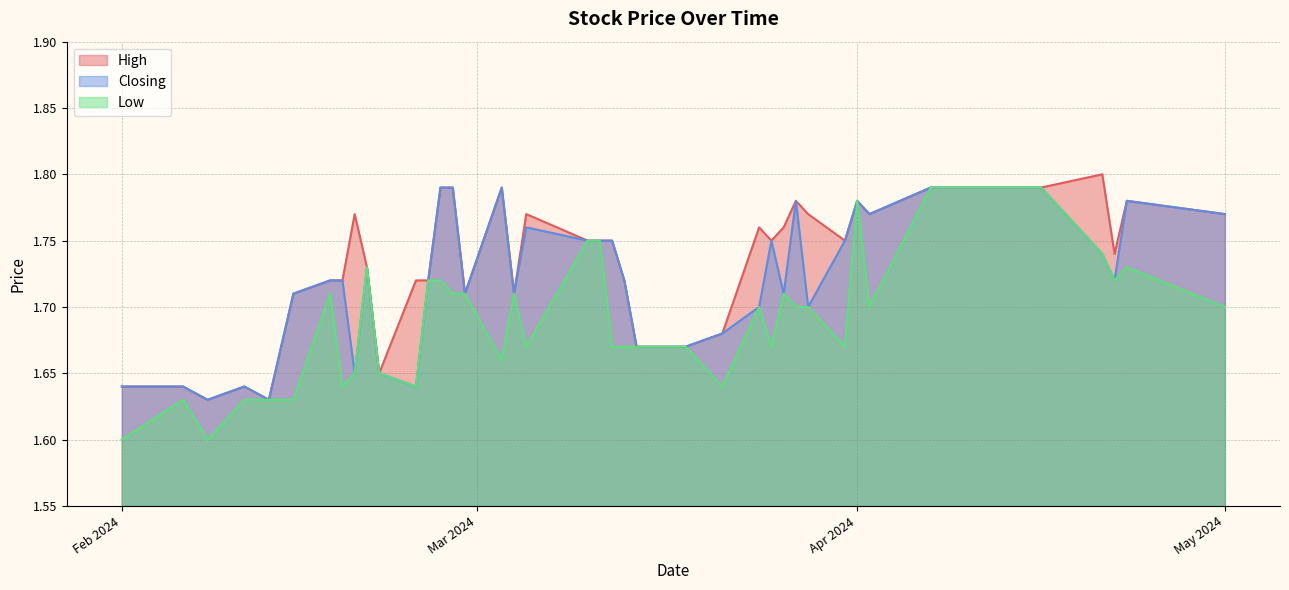

Reading left to right, extract all data points from this chart.

High: 01/05/2024=1.8	23/04/2024=1.8	22/04/2024=1.7	21/04/2024=1.8	16/04/2024=1.8	07/04/2024=1.8	02/04/2024=1.8	01/04/2024=1.8	31/03/2024=1.8	28/03/2024=1.8	27/03/2024=1.8	26/03/2024=1.8	25/03/2024=1.8	24/03/2024=1.8	21/03/2024=1.7	18/03/2024=1.7	14/03/2024=1.7	13/03/2024=1.7	12/03/2024=1.8	11/03/2024=1.8	10/03/2024=1.8	05/03/2024=1.8	04/03/2024=1.7	03/03/2024=1.8	29/02/2024=1.7	28/02/2024=1.8	27/02/2024=1.8	26/02/2024=1.7	25/02/2024=1.7	22/02/2024=1.6	21/02/2024=1.7	20/02/2024=1.8	19/02/2024=1.7	18/02/2024=1.7	15/02/2024=1.7	13/02/2024=1.6	11/02/2024=1.6	08/02/2024=1.6	06/02/2024=1.6	01/02/2024=1.6
Closing: 01/05/2024=1.8	23/04/2024=1.8	22/04/2024=1.7	21/04/2024=1.7	16/04/2024=1.8	07/04/2024=1.8	02/04/2024=1.8	01/04/2024=1.8	31/03/2024=1.8	28/03/2024=1.7	27/03/2024=1.8	26/03/2024=1.7	25/03/2024=1.8	24/03/2024=1.7	21/03/2024=1.7	18/03/2024=1.7	14/03/2024=1.7	13/03/2024=1.7	12/03/2024=1.8	11/03/2024=1.8	10/03/2024=1.8	05/03/2024=1.8	04/03/2024=1.7	03/03/2024=1.8	29/02/2024=1.7	28/02/2024=1.8	27/02/2024=1.8	26/02/2024=1.7	25/02/2024=1.6	22/02/2024=1.6	21/02/2024=1.7	20/02/2024=1.6	19/02/2024=1.7	18/02/2024=1.7	15/02/2024=1.7	13/02/2024=1.6	11/02/2024=1.6	08/02/2024=1.6	06/02/2024=1.6	01/02/2024=1.6
Low: 01/05/2024=1.7	23/04/2024=1.7	22/04/2024=1.7	21/04/2024=1.7	16/04/2024=1.8	07/04/2024=1.8	02/04/2024=1.7	01/04/2024=1.8	31/03/2024=1.7	28/03/2024=1.7	27/03/2024=1.7	26/03/2024=1.7	25/03/2024=1.7	24/03/2024=1.7	21/03/2024=1.6	18/03/2024=1.7	14/03/2024=1.7	13/03/2024=1.7	12/03/2024=1.7	11/03/2024=1.8	10/03/2024=1.8	05/03/2024=1.7	04/03/2024=1.7	03/03/2024=1.7	29/02/2024=1.7	28/02/2024=1.7	27/02/2024=1.7	26/02/2024=1.7	25/02/2024=1.6	22/02/2024=1.6	21/02/2024=1.7	20/02/2024=1.6	19/02/2024=1.6	18/02/2024=1.7	15/02/2024=1.6	13/02/2024=1.6	11/02/2024=1.6	08/02/2024=1.6	06/02/2024=1.6	01/02/2024=1.6